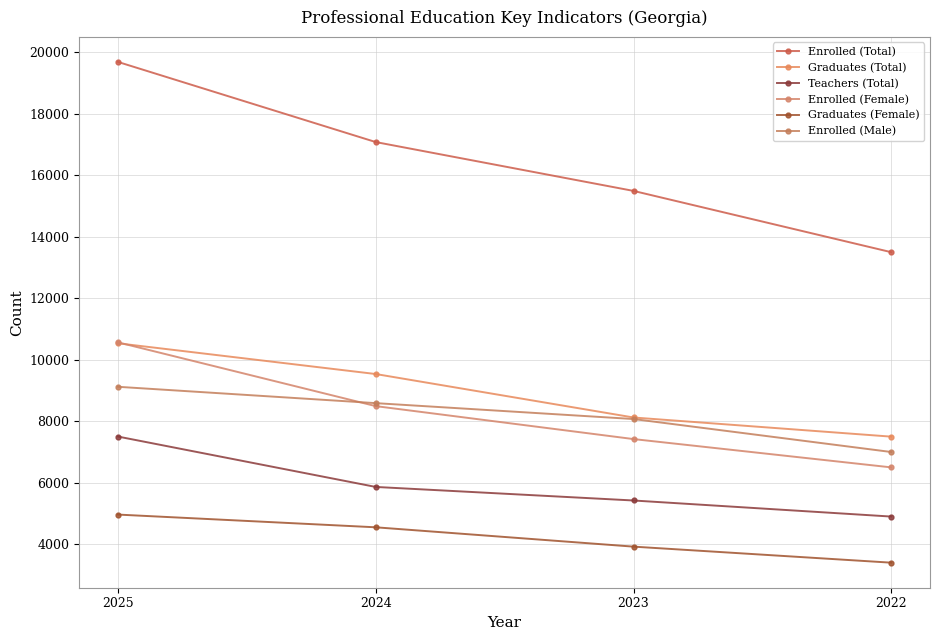

Rank the series at 2025 from highest to lowest value.

Enrolled (Total), Enrolled (Female), Graduates (Total), Enrolled (Male), Teachers (Total), Graduates (Female)